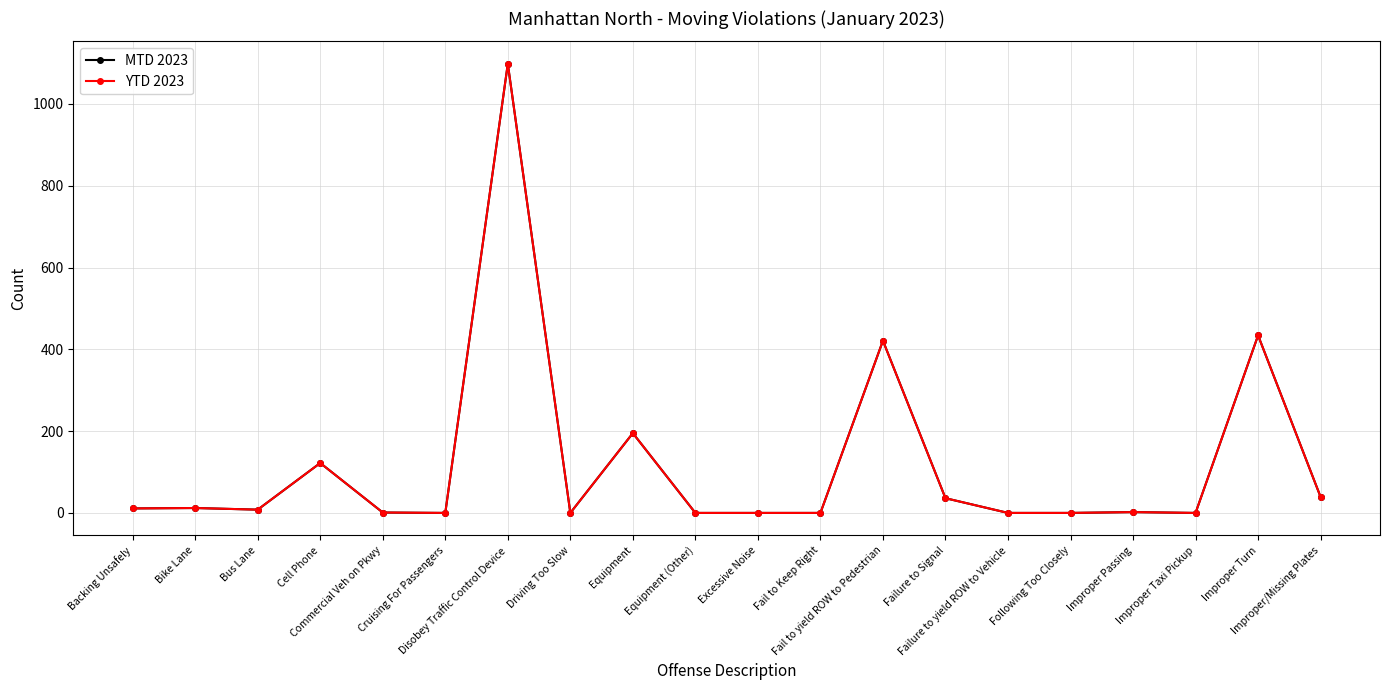

What is the label of the 12th point from the left?

Fail to Keep Right